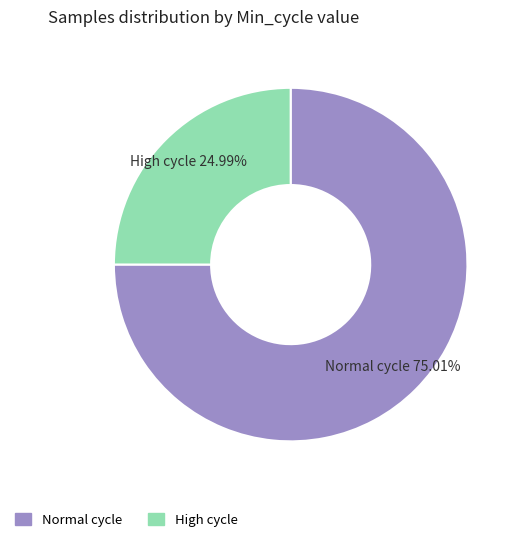

How many slices are in this pie chart?

2